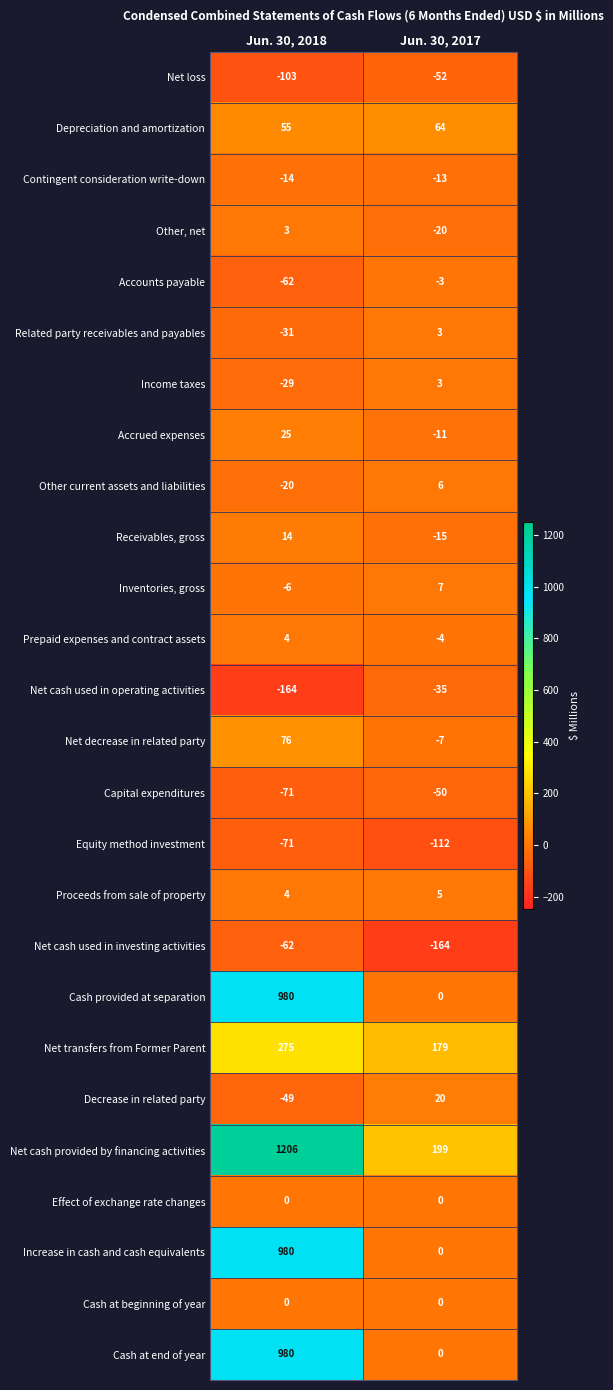

Which series has the largest total across all categories?

Net cash provided by financing activities